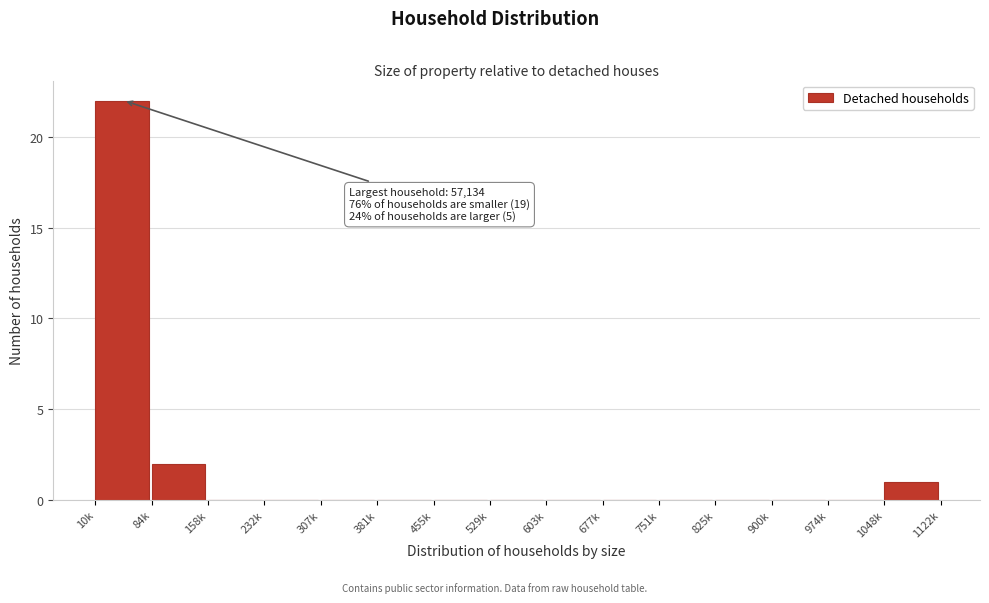

Reading left to right, what are all the values shown in this chart?

10k=22	84k=2	158k=0	232k=0	307k=0	381k=0	455k=0	529k=0	603k=0	677k=0	751k=0	825k=0	900k=0	974k=0	1048k=1